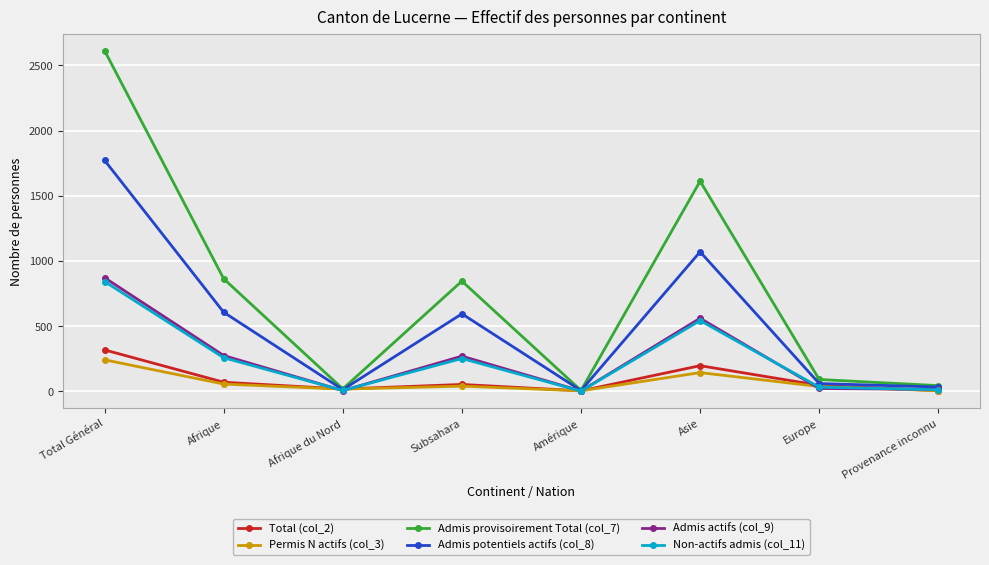

Which series has the largest total across all categories?

Admis provisoirement Total (col_7)